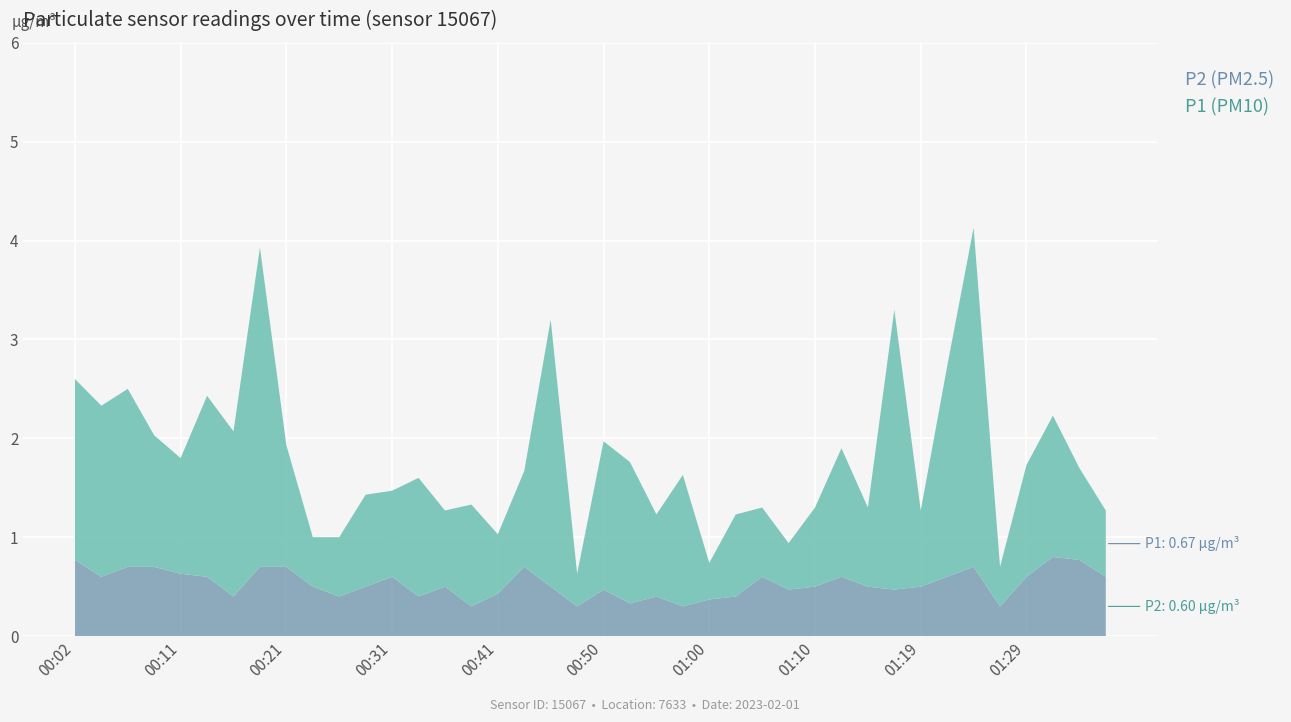

Reading left to right, what are all the values shown in this chart?

P2: 00:02=0.8	00:04=0.6	00:06=0.7	00:09=0.7	00:11=0.6	00:14=0.6	00:16=0.4	00:19=0.7	00:21=0.7	00:23=0.5	00:26=0.4	00:28=0.5	00:31=0.6	00:33=0.4	00:36=0.5	00:38=0.3	00:41=0.4	00:43=0.7	00:45=0.5	00:48=0.3	00:50=0.5	00:53=0.3	00:55=0.4	00:57=0.3	01:00=0.4	01:02=0.4	01:05=0.6	01:07=0.5	01:10=0.5	01:12=0.6	01:14=0.5	01:17=0.5	01:19=0.5	01:22=0.6	01:24=0.7	01:27=0.3	01:29=0.6	01:31=0.8	01:34=0.8	01:36=0.6
P1: 00:02=1.8	00:04=1.7	00:06=1.8	00:09=1.3	00:11=1.2	00:14=1.8	00:16=1.7	00:19=3.2	00:21=1.2	00:23=0.5	00:26=0.6	00:28=0.9	00:31=0.9	00:33=1.2	00:36=0.8	00:38=1.0	00:41=0.6	00:43=1.0	00:45=2.7	00:48=0.3	00:50=1.5	00:53=1.4	00:55=0.8	00:57=1.3	01:00=0.4	01:02=0.8	01:05=0.7	01:07=0.5	01:10=0.8	01:12=1.3	01:14=0.8	01:17=2.8	01:19=0.8	01:22=2.1	01:24=3.4	01:27=0.4	01:29=1.1	01:31=1.4	01:34=0.9	01:36=0.7